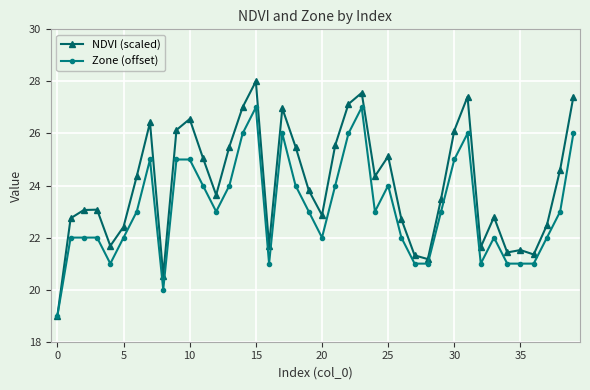

How many categories are shown in the chart?

40